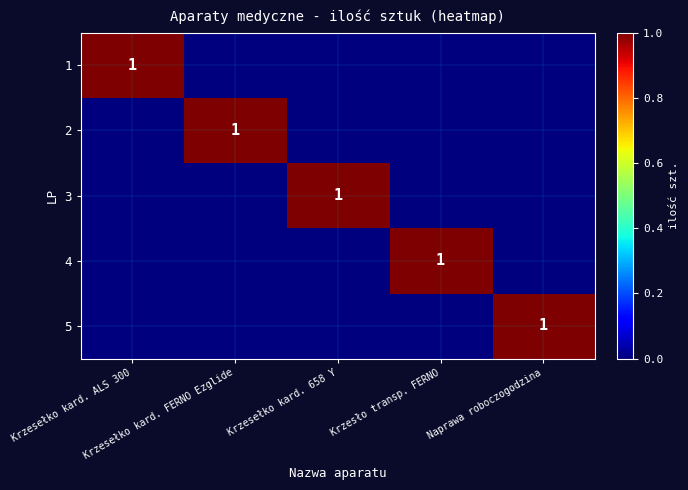

Rank the series by their maximum value, from lowest to highest.

1, 2, 3, 4, 5